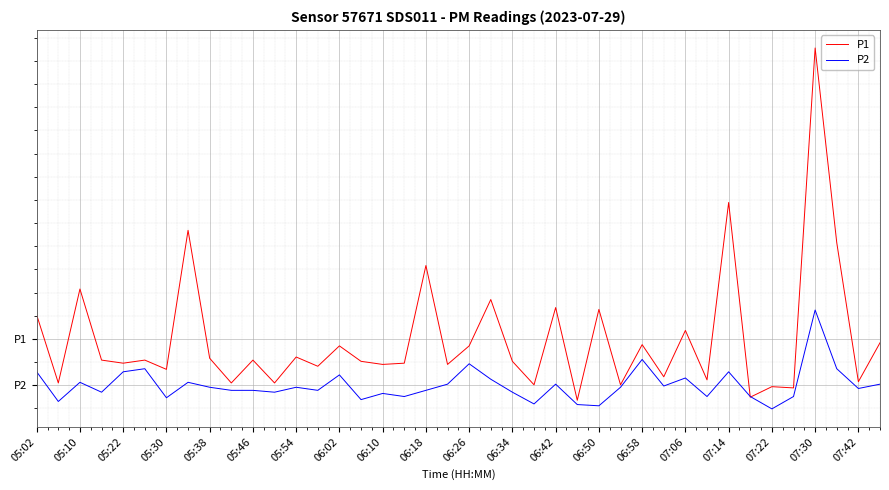

What are all the series names shown in the legend?

P1, P2